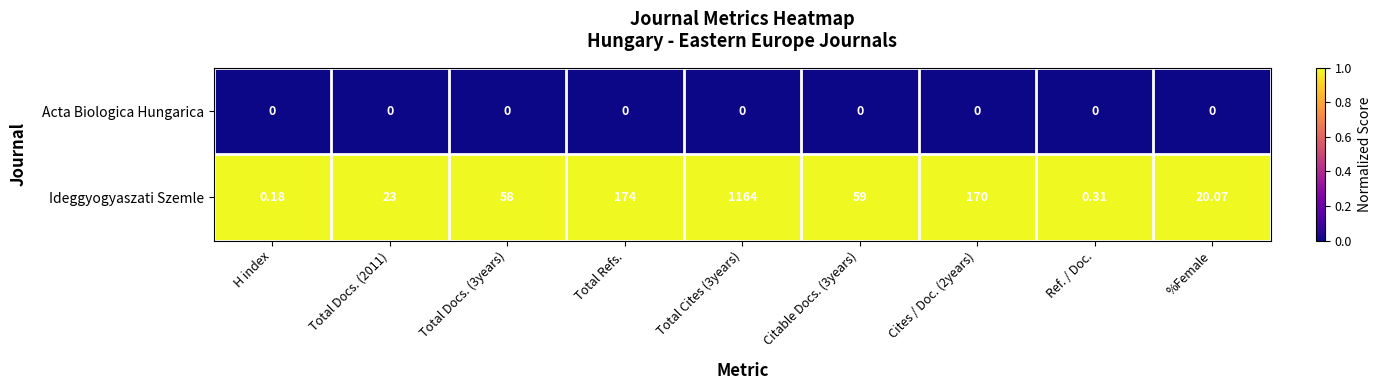

Between Total Refs. and Citable Docs. (3years), which series saw the biggest shift?

Ideggyogyaszati Szemle